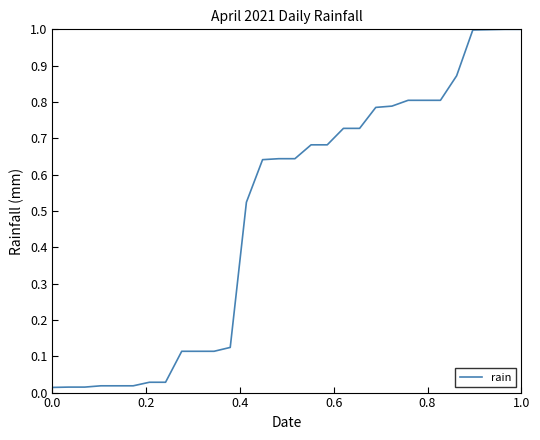

How many lines are shown in the chart?

1